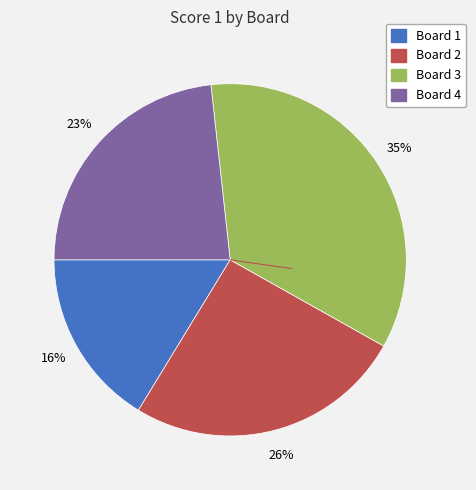

Which slice is the smallest?

Board 1